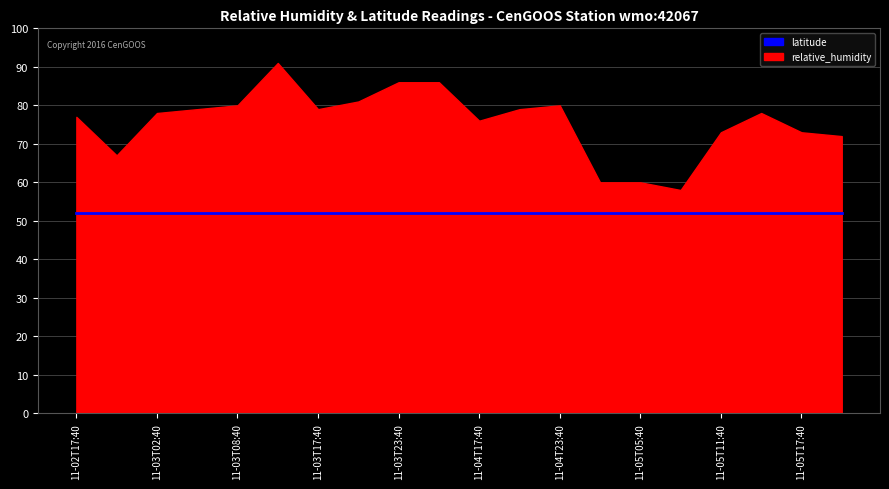

At which label does relative_humidity reach its peak?

2016-11-03T11:40Z